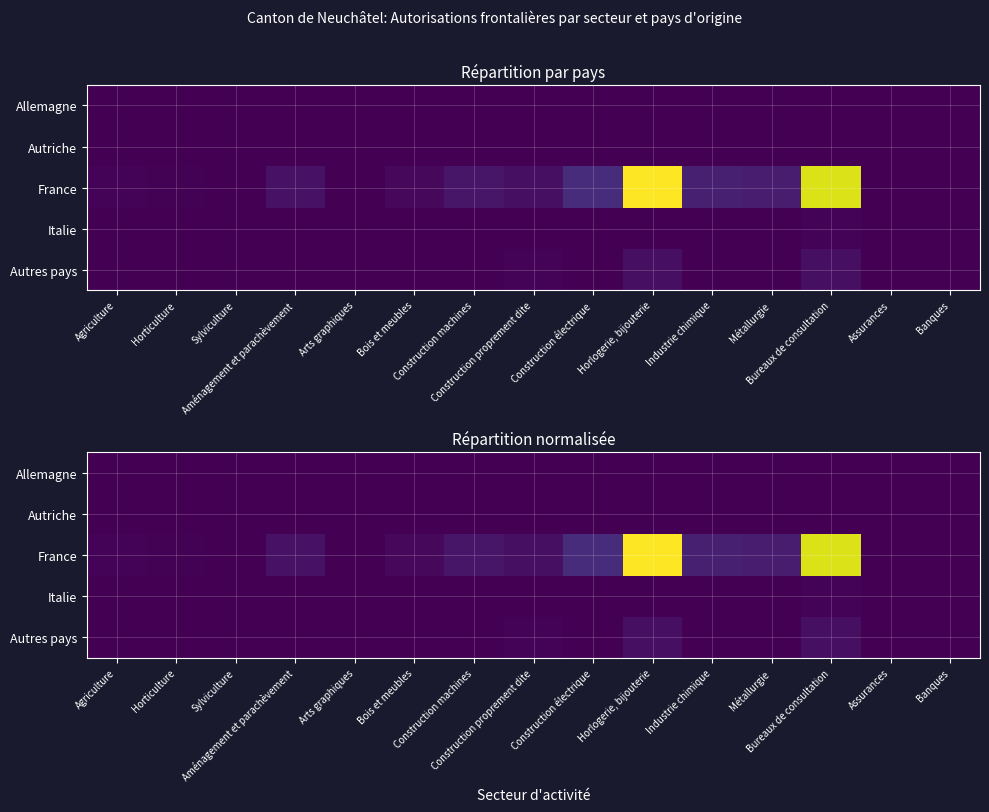

At how many categories does at least one series exceed 1049?

2